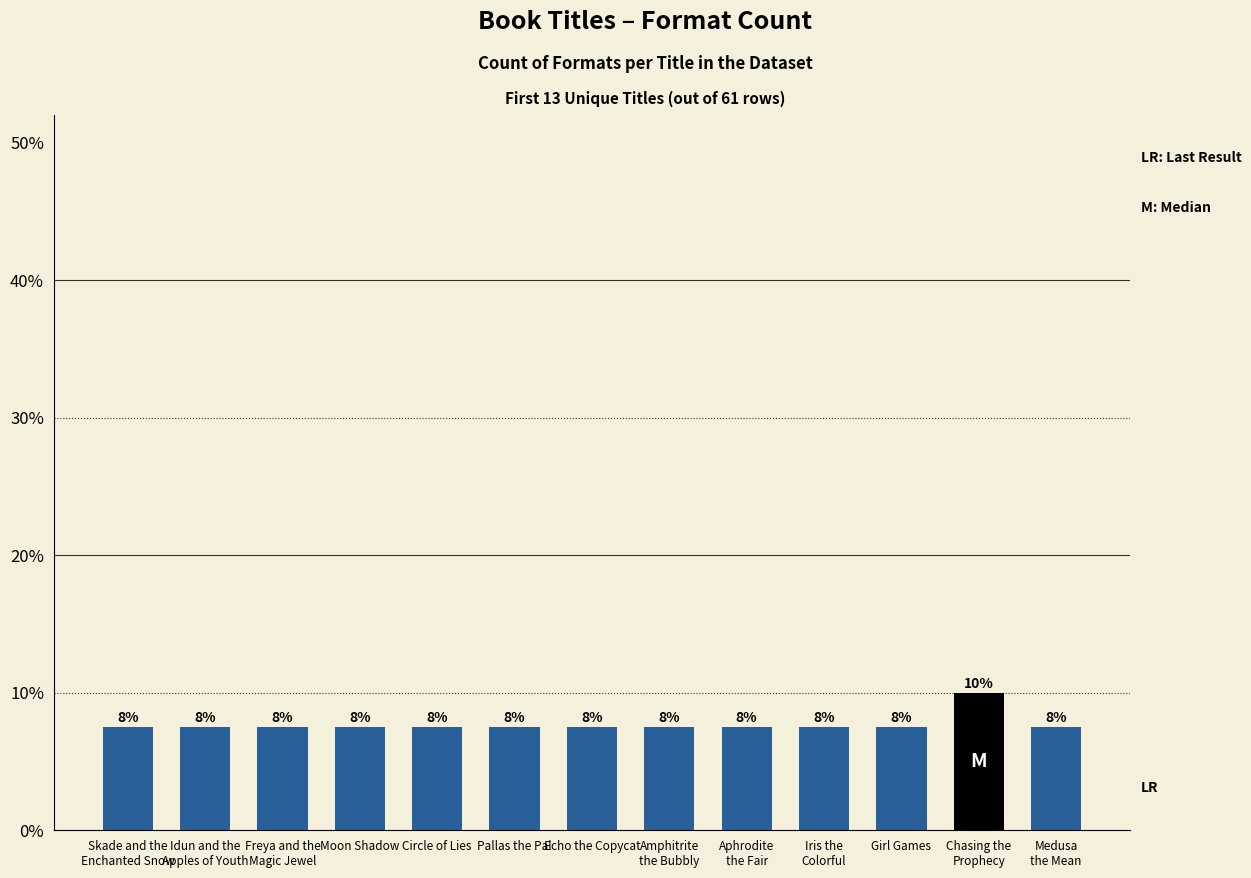

Are the bars horizontal?

No